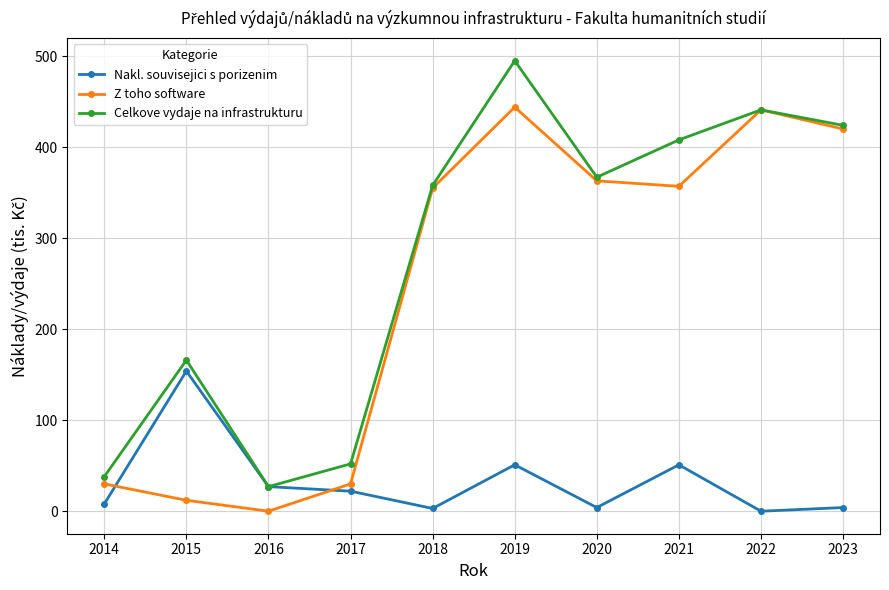

At which category does Z toho software reach its first local peak?

2019